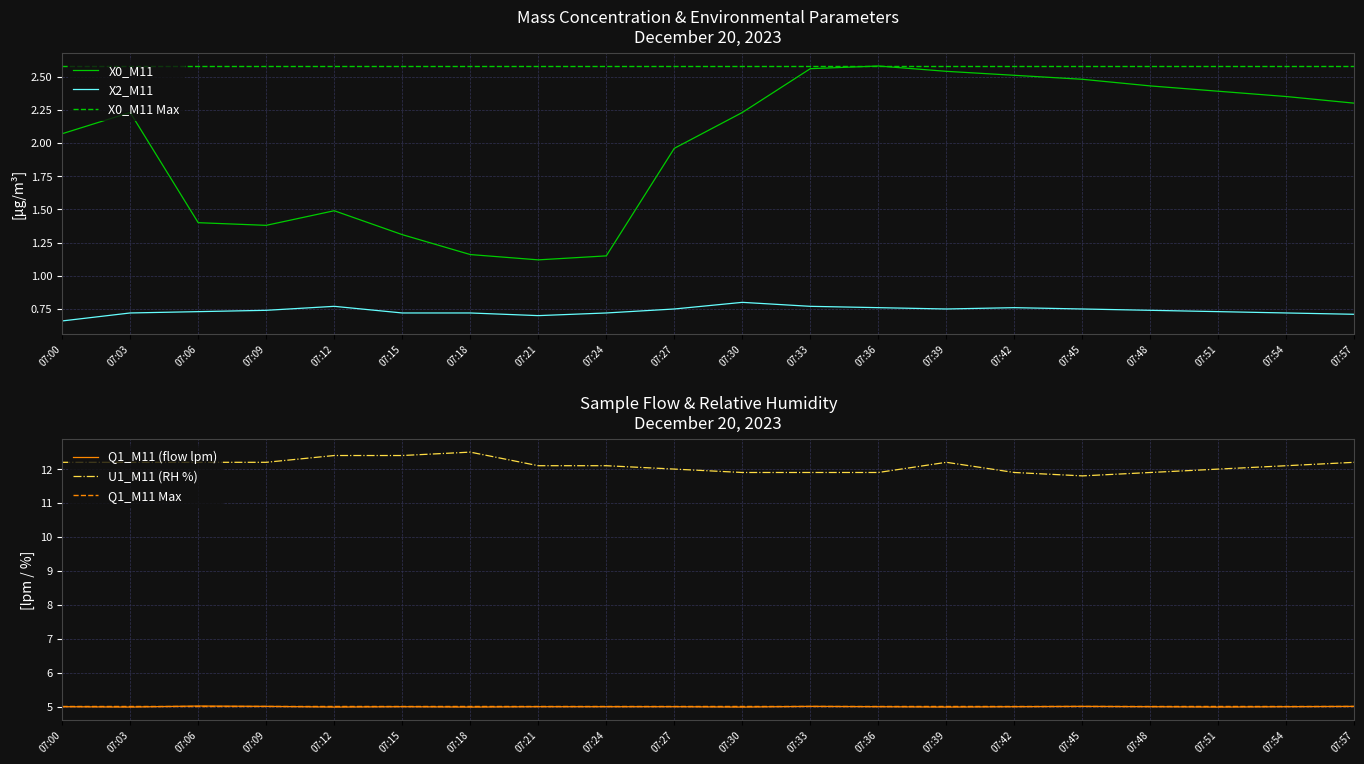

List the series in order of their peak value, highest first.

U1_M11, Q1_M11, X0_M11, X2_M11